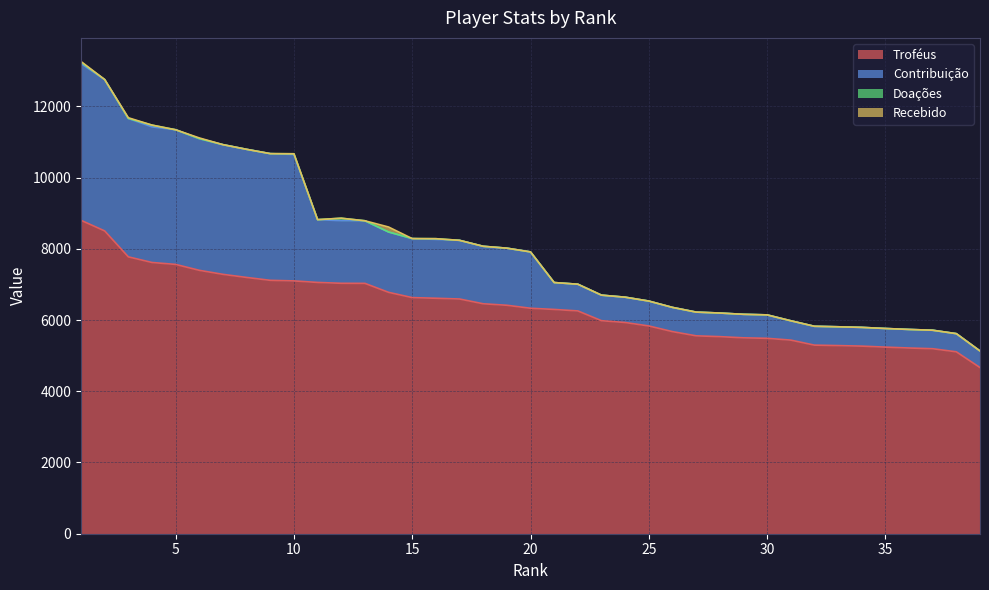

What is the difference between the maximum and minimum values in the Troféus series?

4134